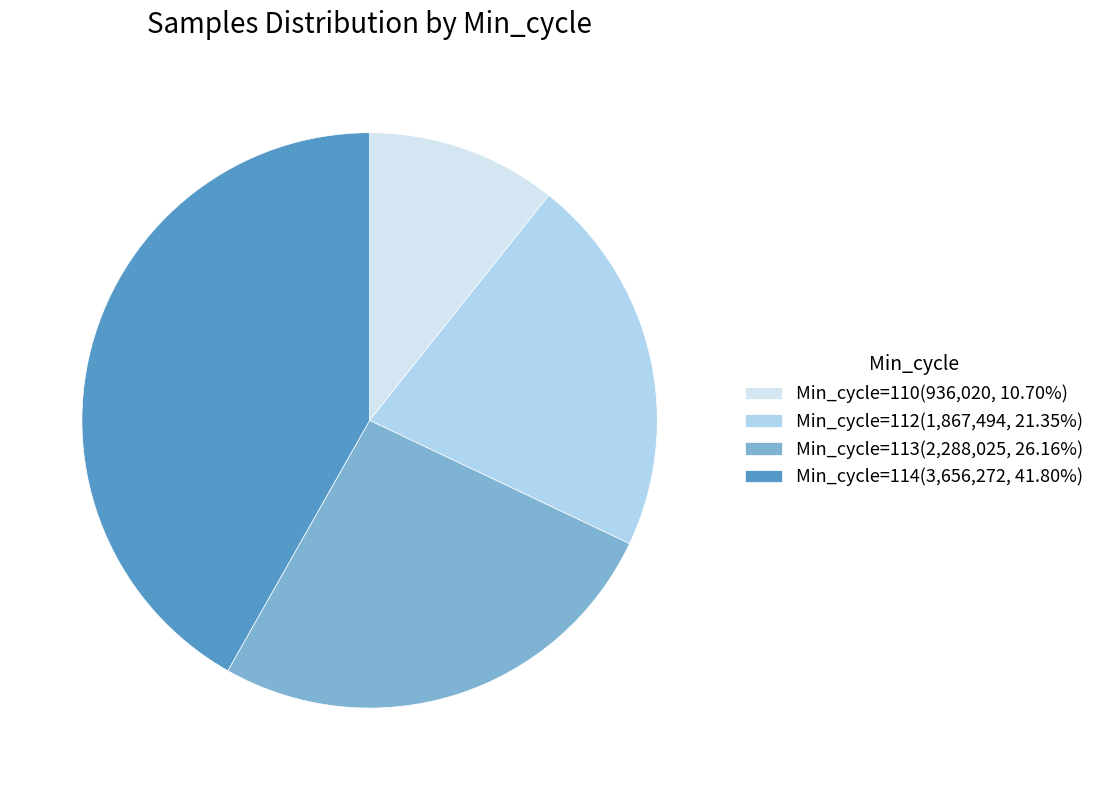

Combined, do Min_cycle=110(936,020, 10.70%) and Min_cycle=113(2,288,025, 26.16%) account for over 50%?

No